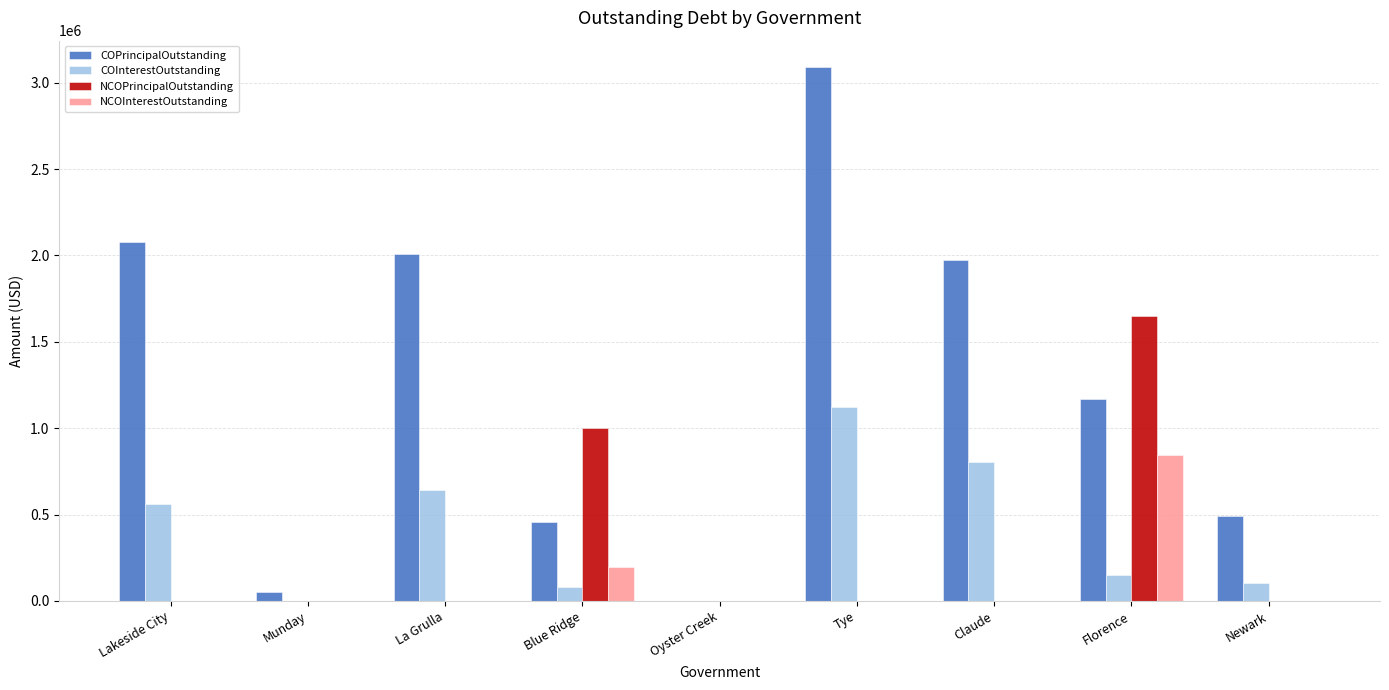

Are the bars grouped side by side (vs. stacked)?

Yes